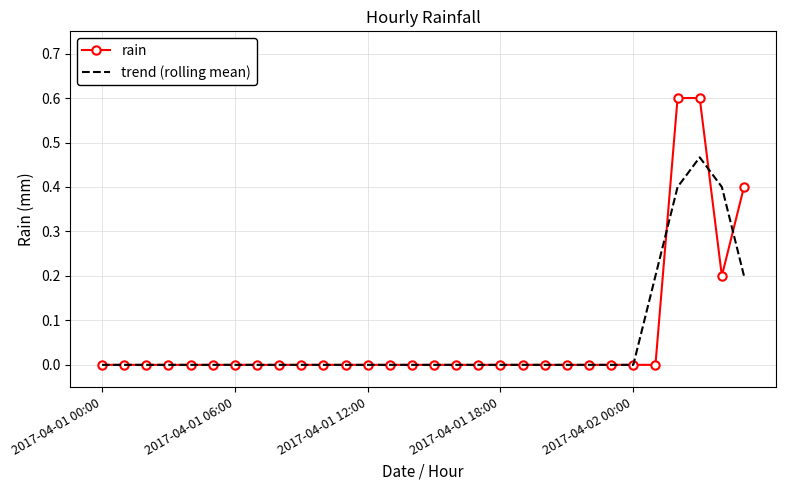

Which series has the largest range (max minus min)?

rain